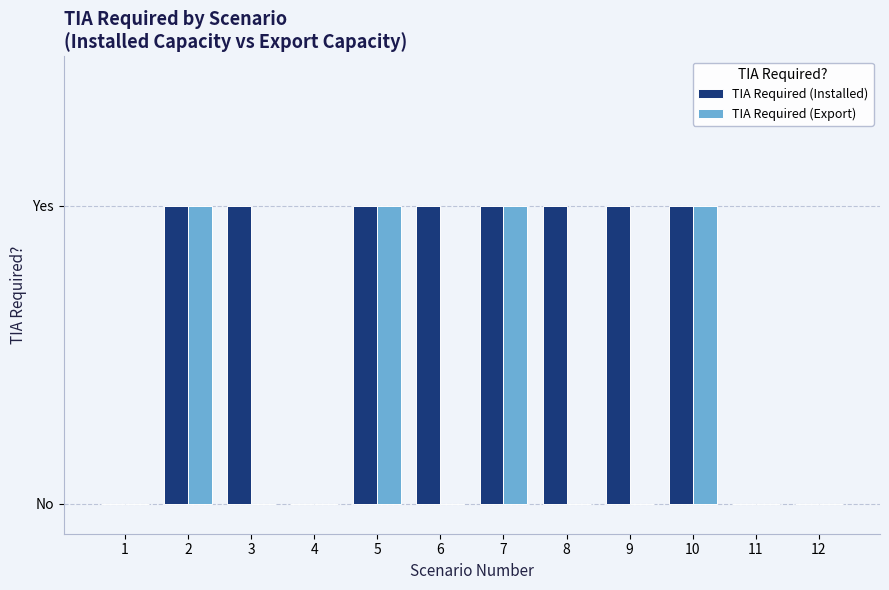

True or false: TIA Required (Export) has a value of 0 at 1.

True